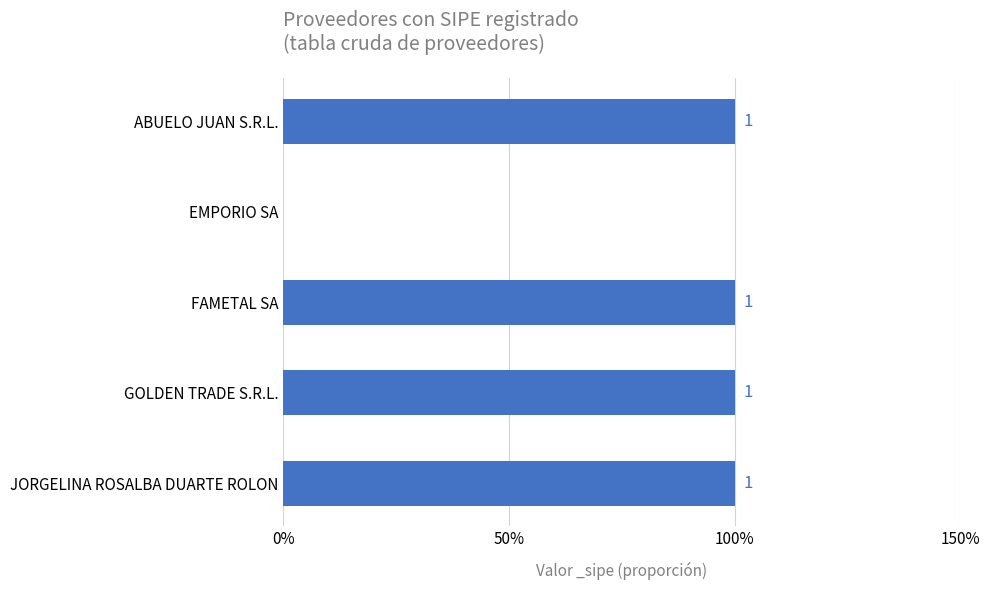

At which category does the chart reach its minimum across all series?

EMPORIO SA